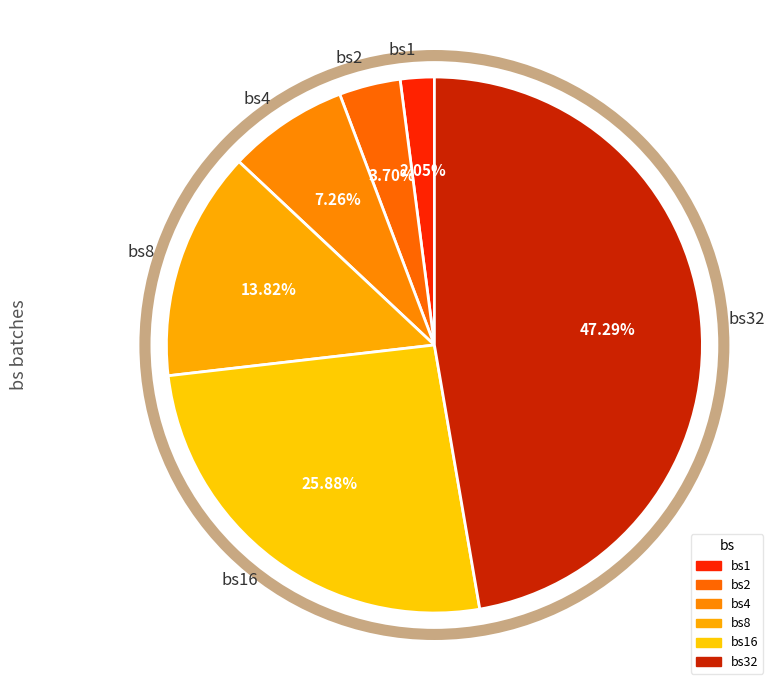

Is bs16 the majority of the pie?

No